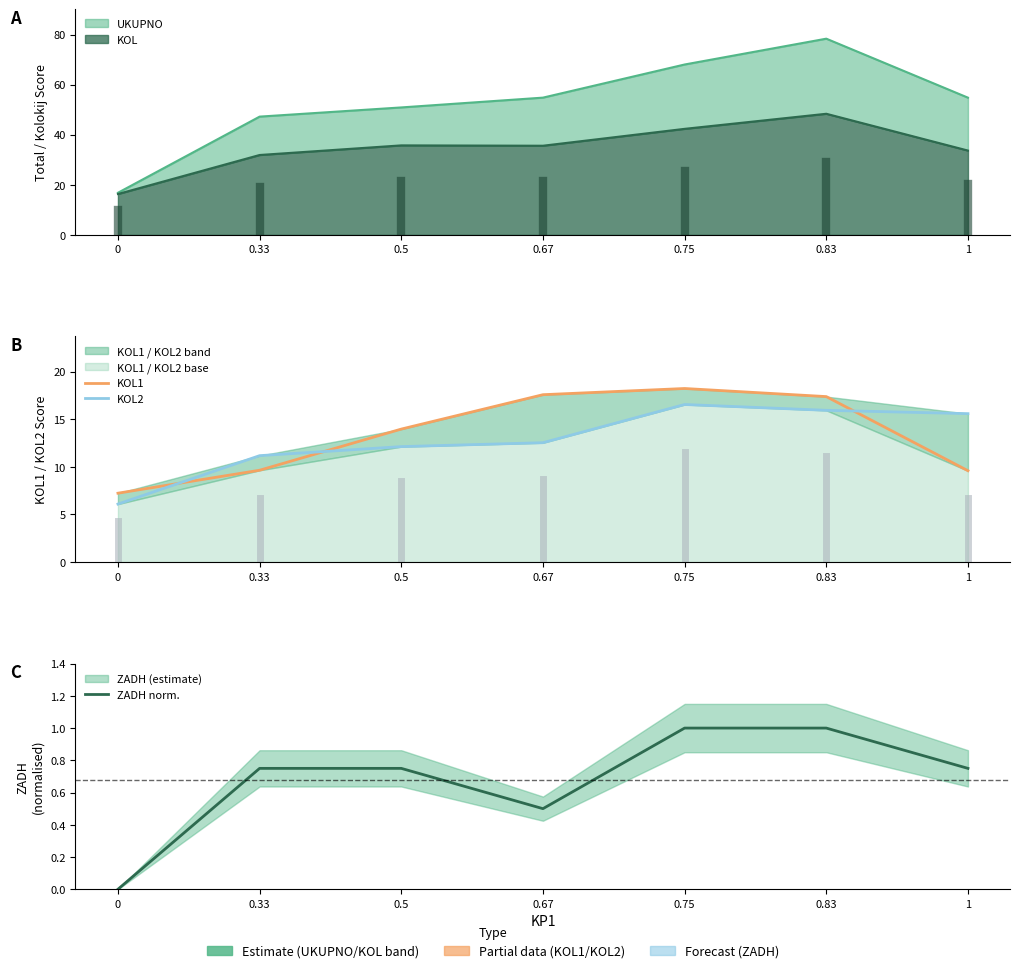

At how many categories does at least one series exceed 17?

3